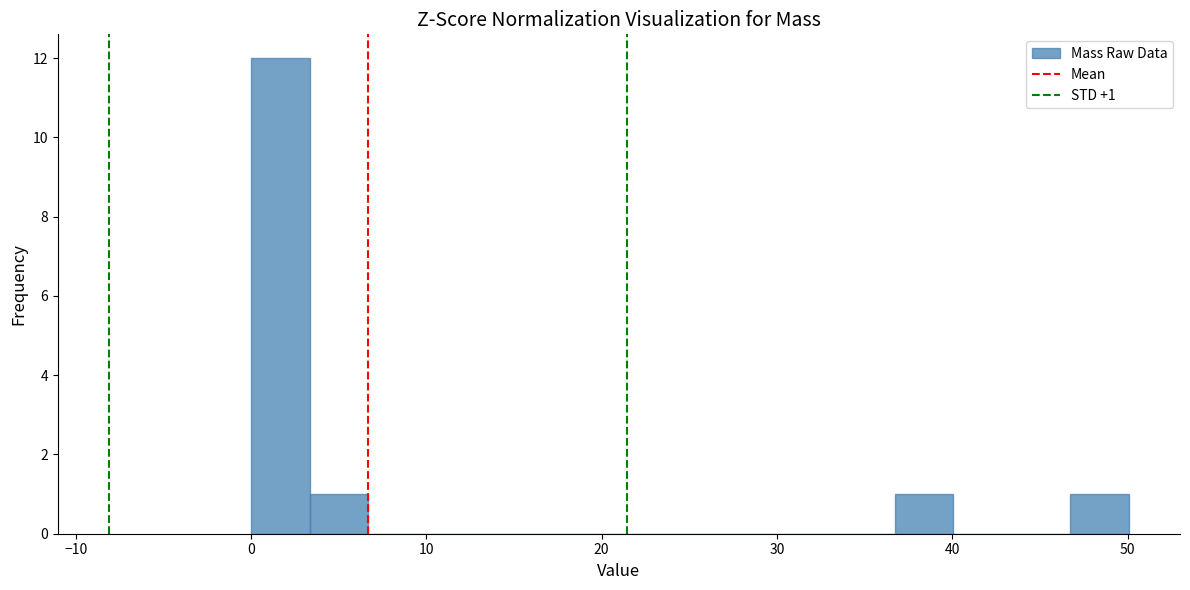

Around what value on the x-axis is the tallest bar? Give the approximate position of its centre, as read against the axis.

2